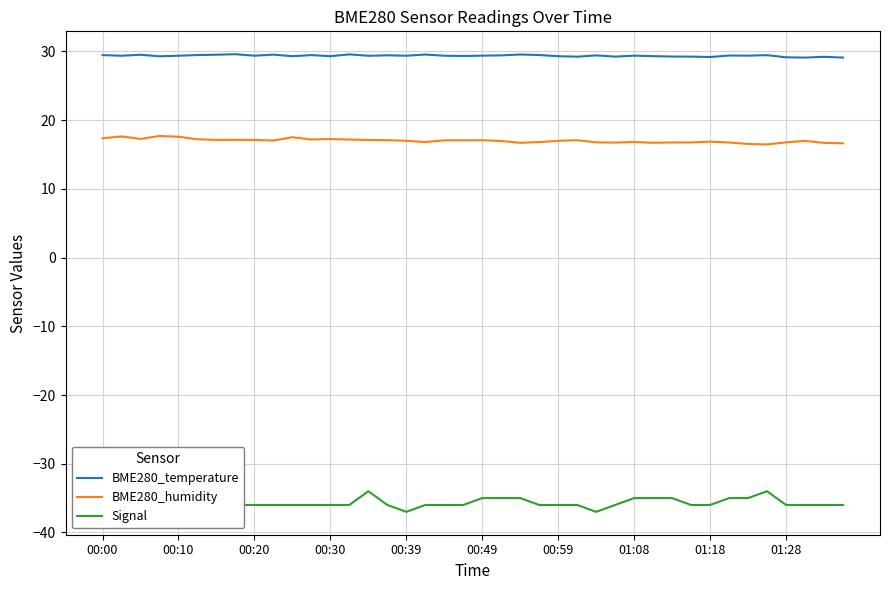

True or false: Signal and BME280_temperature intersect in this chart.

False